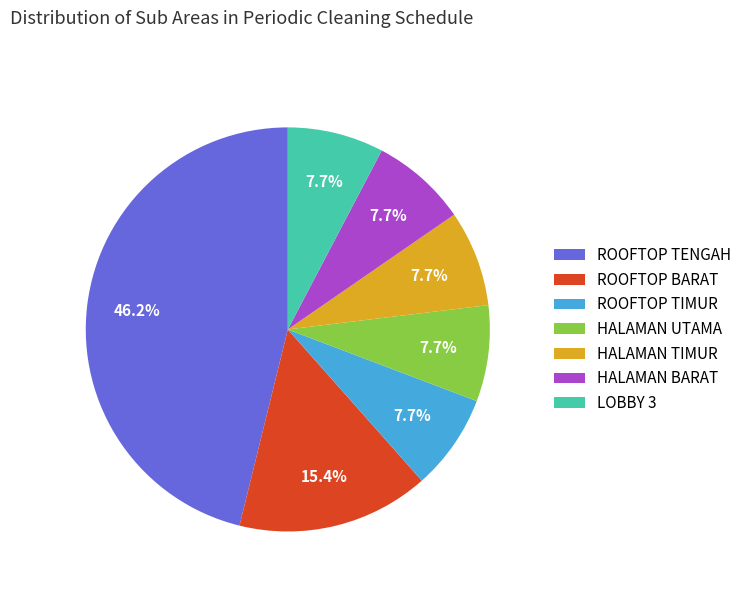

Approximately how many times larger is the value at LOBBY 3 compared to ROOFTOP BARAT?

0.5